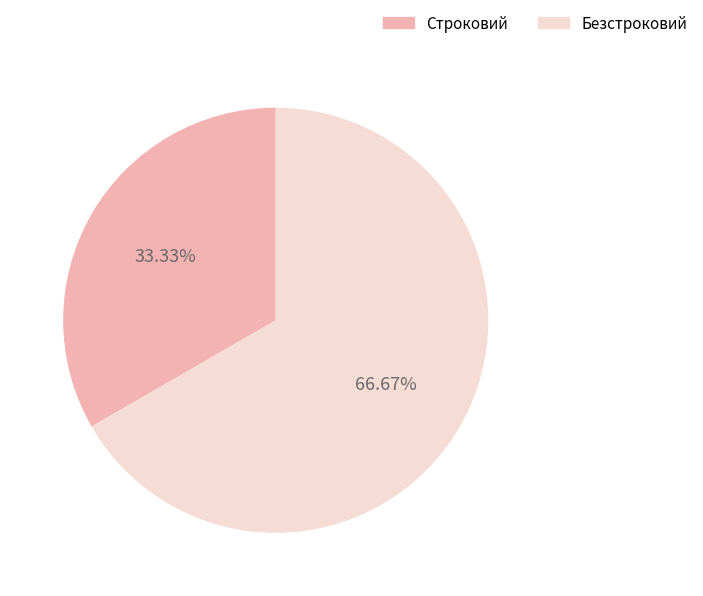

How much of the chart is everything except Строковий?

66.7%